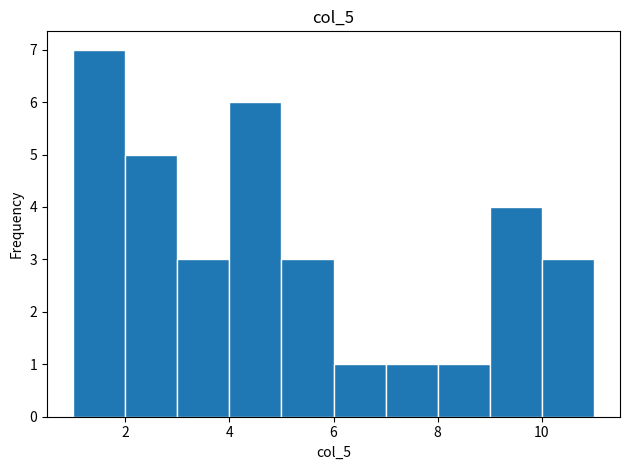

Which range on the x-axis has the tallest bar?

1 to 2